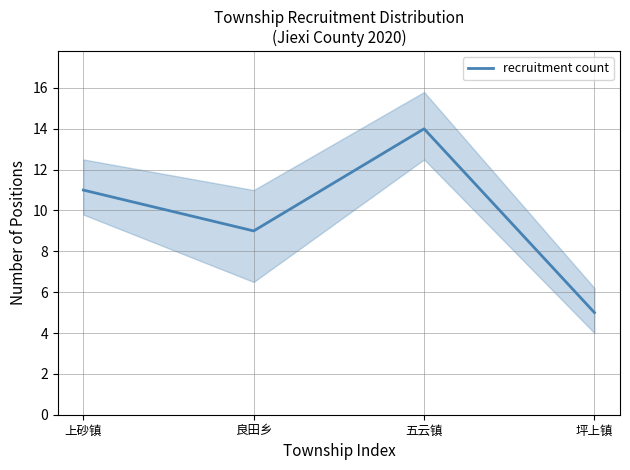

List the labels in order of value, smallest first.

坪上镇, 良田乡, 上砂镇, 五云镇